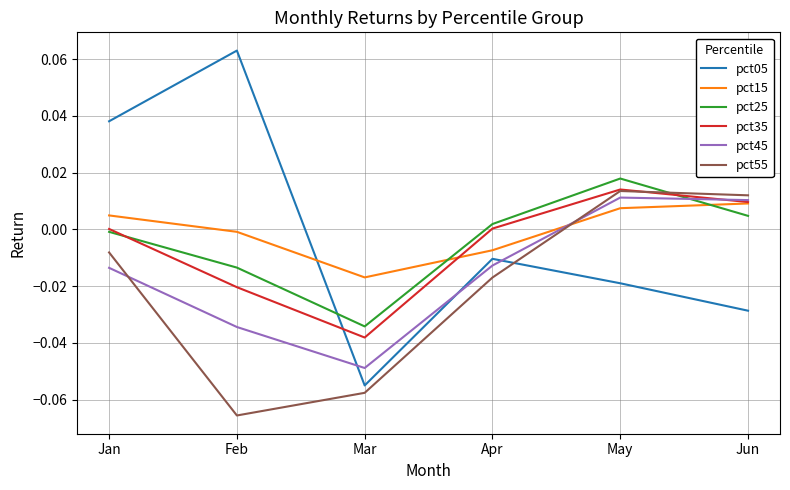

Which category has the lowest value across all series?

Feb